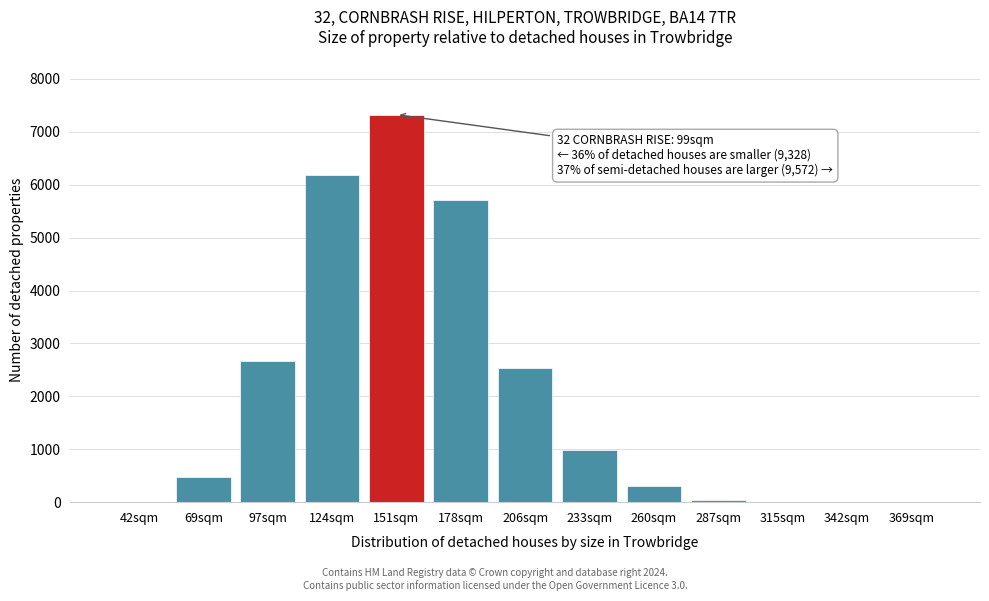

What is the sum of all values?

26224